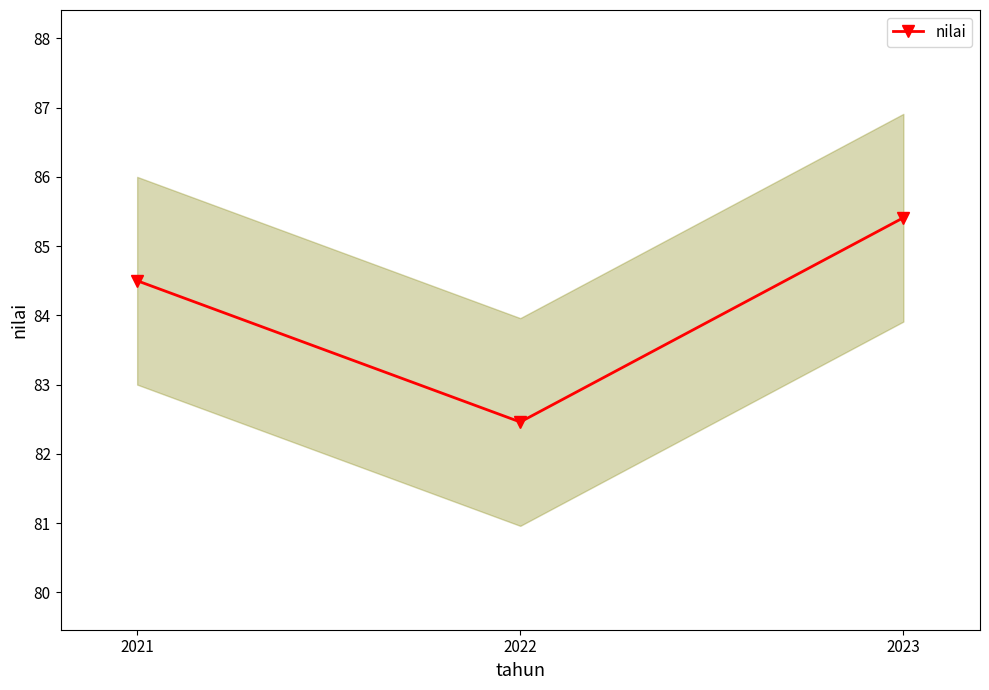

How many distinct data groups are displayed?

1